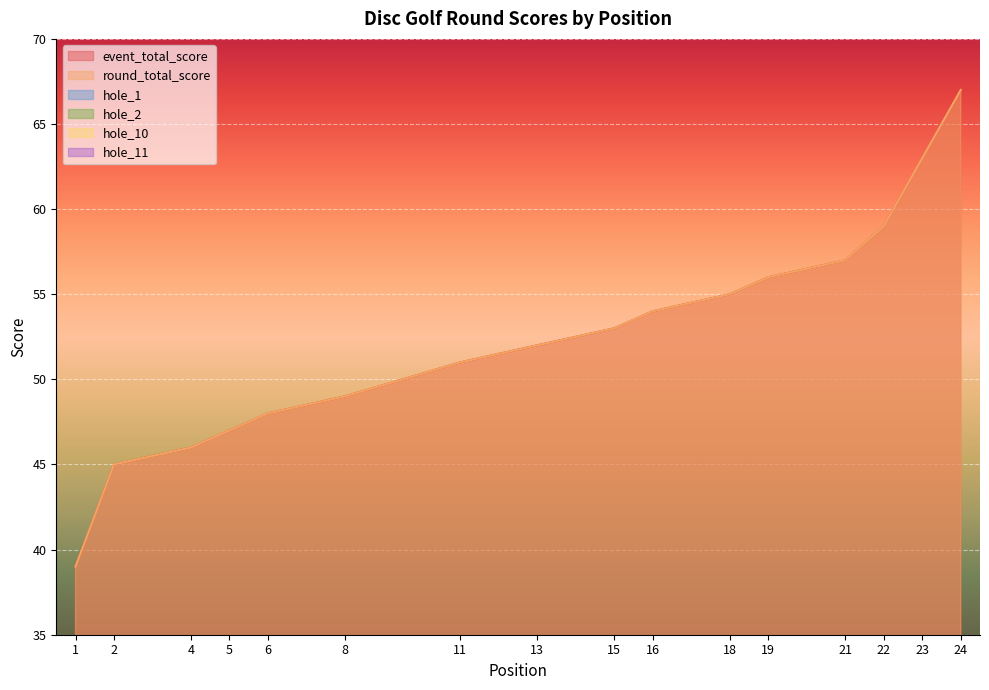

After their last crossing, which series has the higher values: hole_11 or hole_2?

hole_2